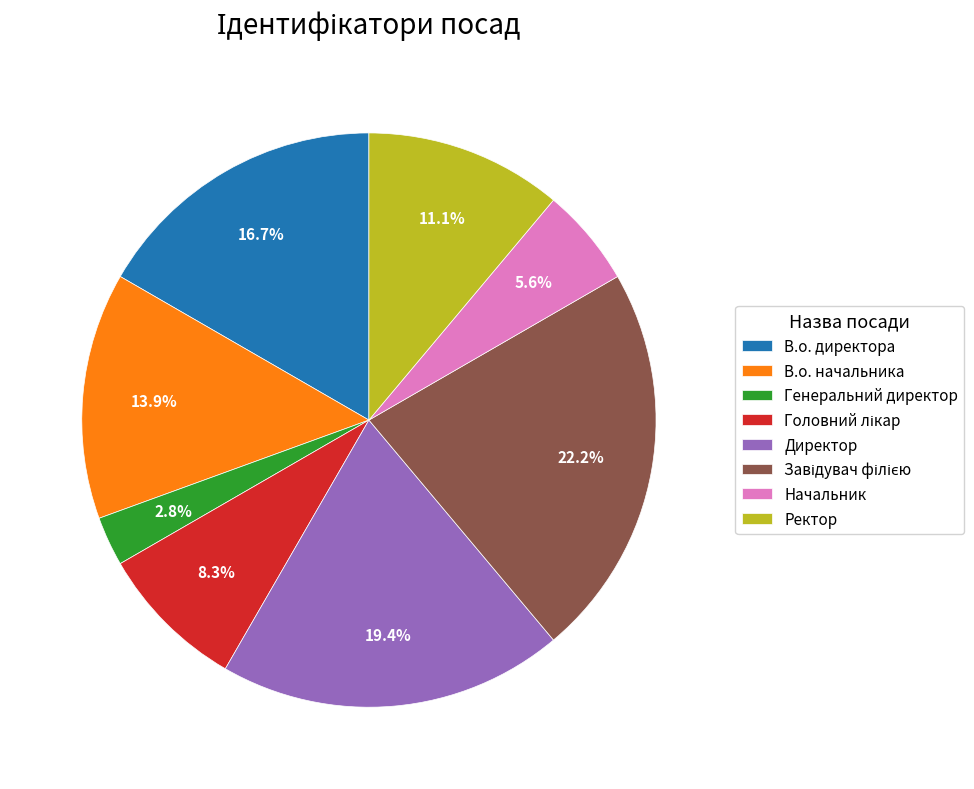

Which slice is the smallest?

Генеральний директор